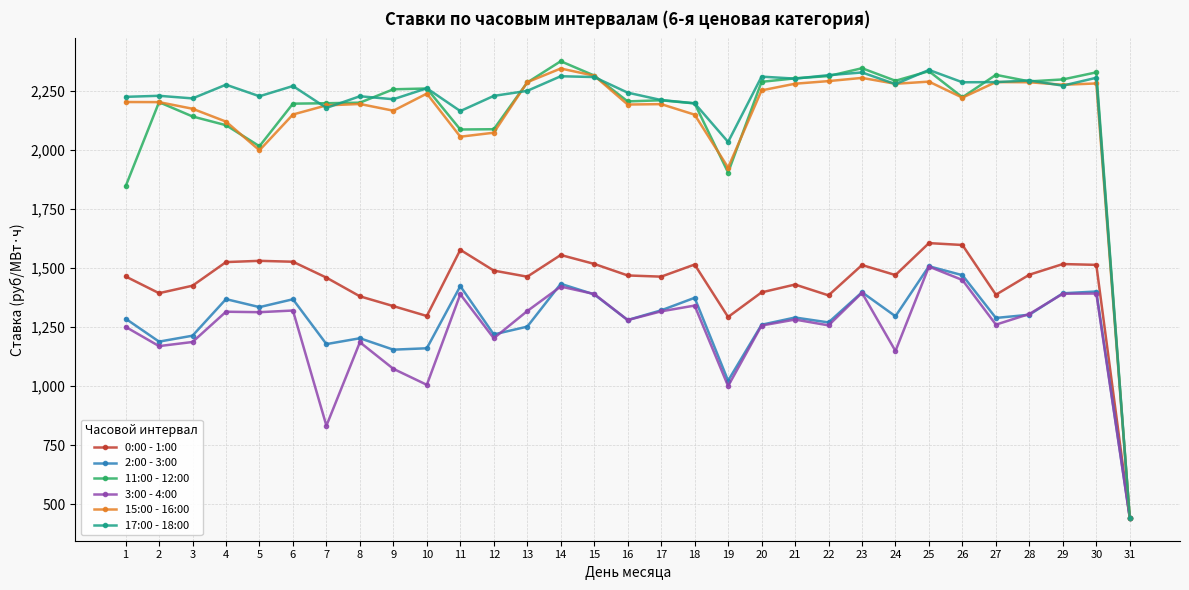

Is the value of 2:00 - 3:00 at 19 greater than the value of 11:00 - 12:00 at 6?

No